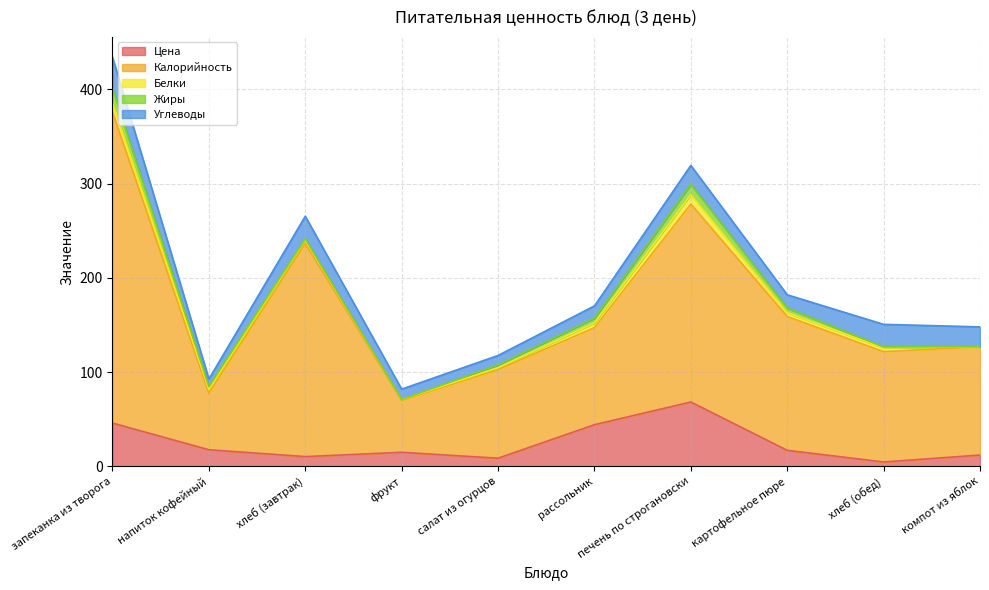

Where is Белки nearest to the value 5?

рассольник